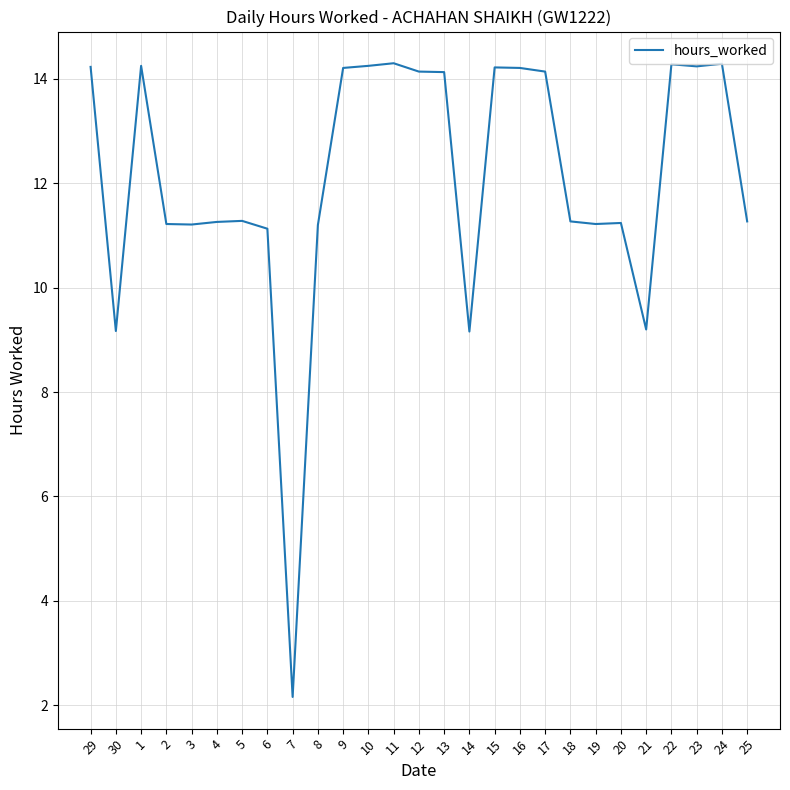

How many lines are shown in the chart?

1